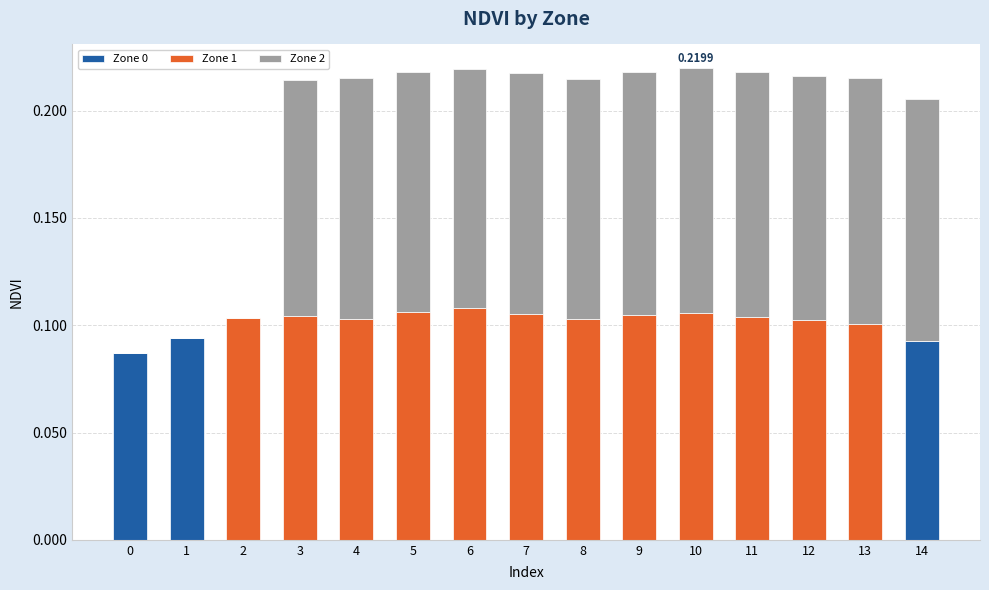

Are the bars horizontal?

No